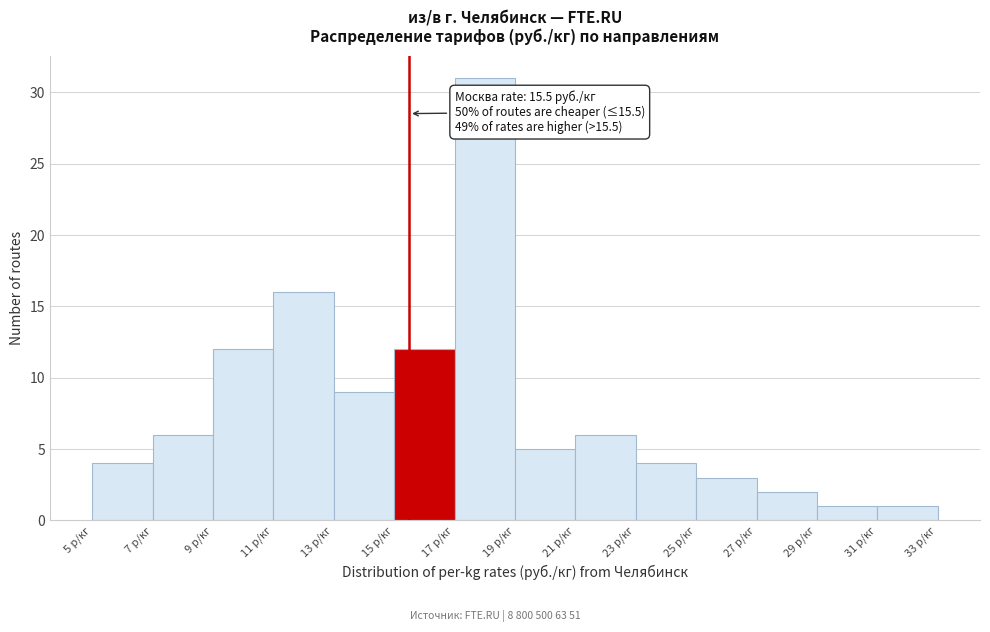

Which range on the x-axis has the tallest bar?

17 to 19